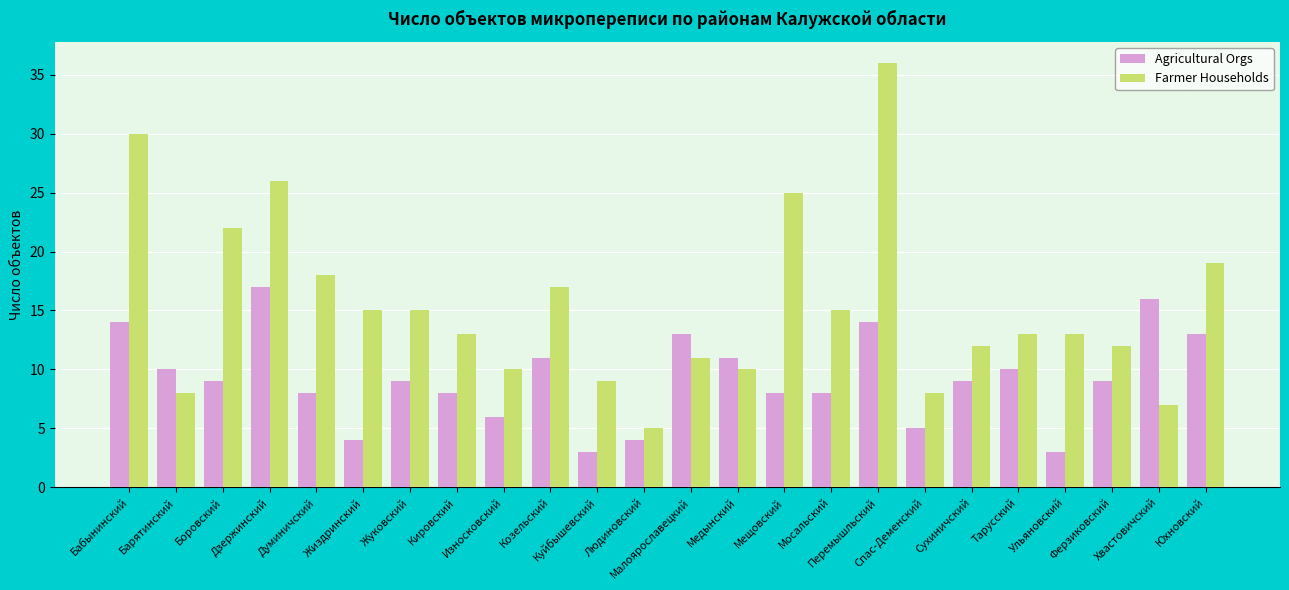

Count the number of categories in the chart.

24